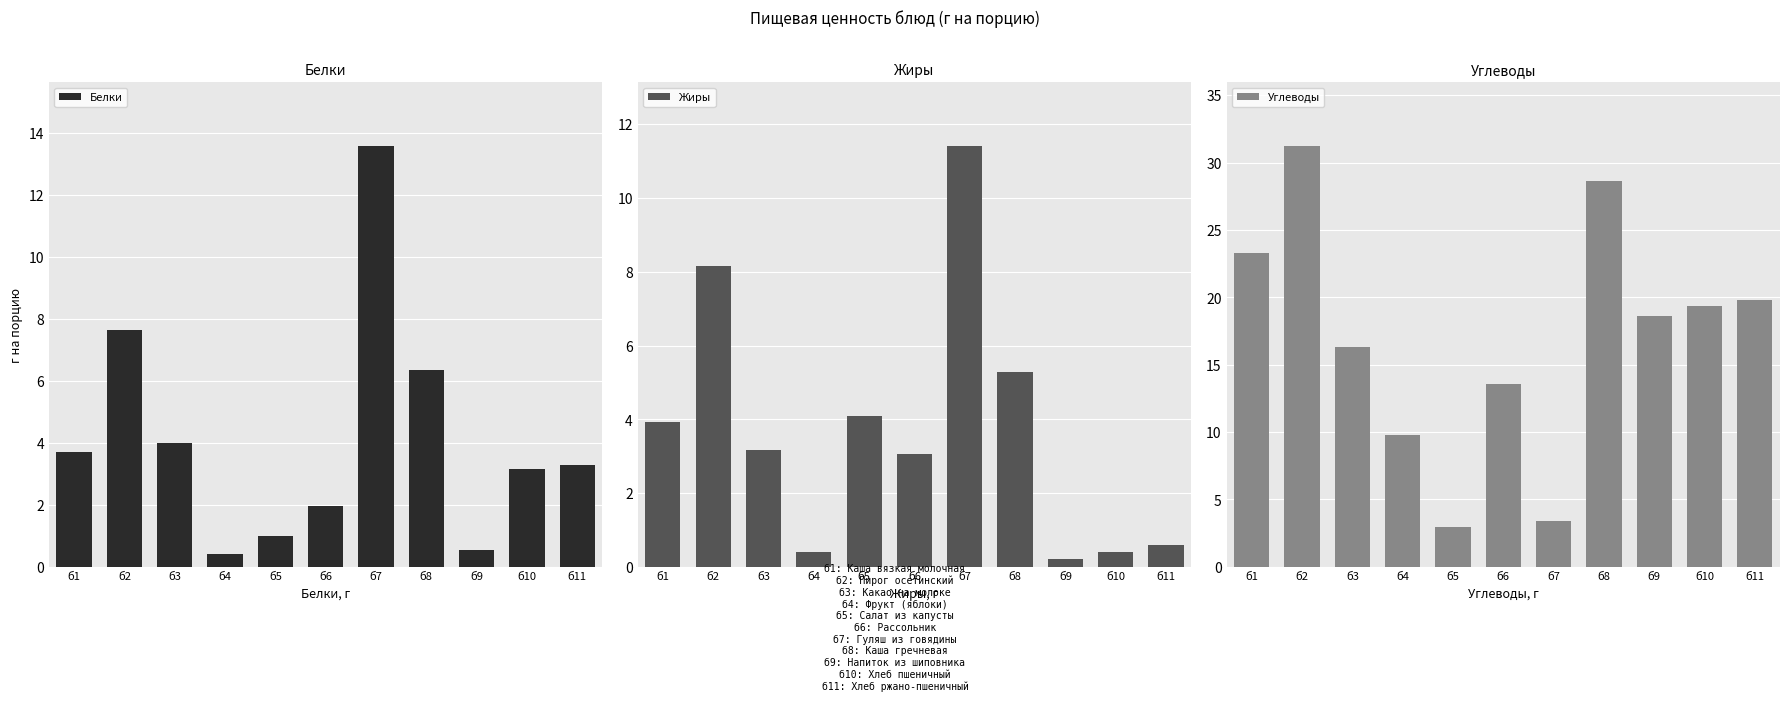

At which label does Жиры reach its minimum?

б9